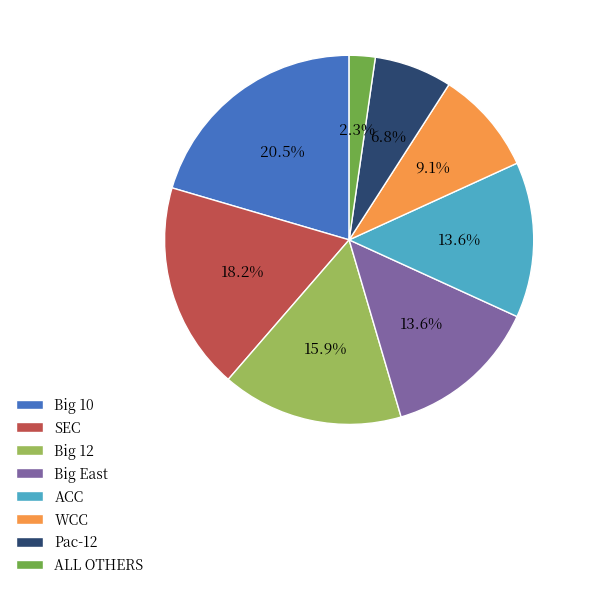

Count the number of slices in the pie.

8